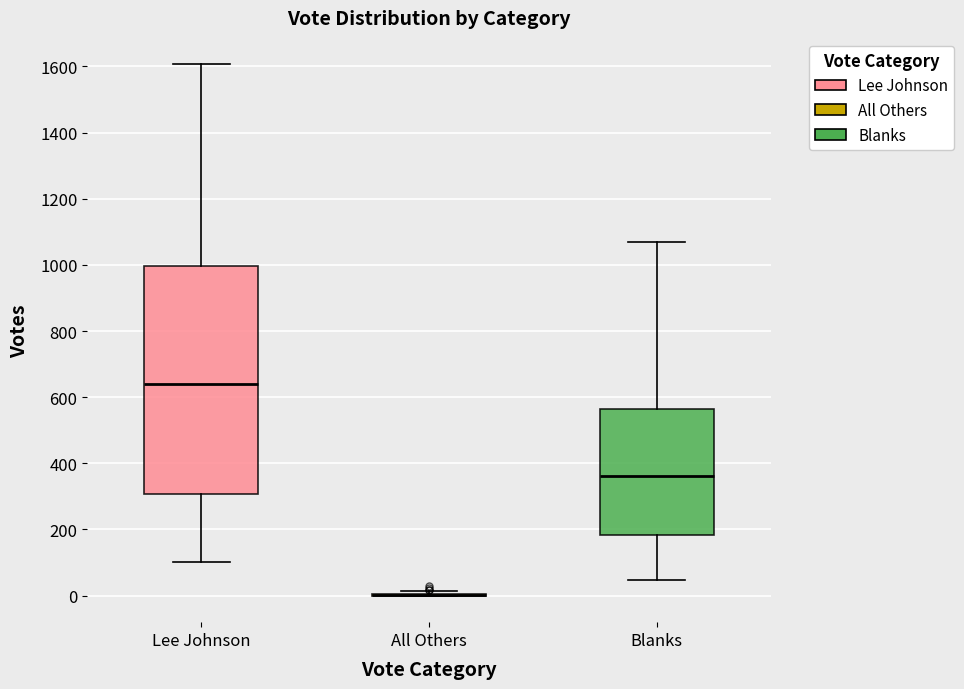

Reading left to right, transcribe this box plot: for each box, give where its median line is, the range the box spans, and where its two whiskers end, as read against the y-axis. The values are not printed on the chart, so give them approximately, as read against the axis.

Lee Johnson: median 640, box 300 to 1000, whiskers 100 to 1600
All Others: box collapsed to a line at 0, whiskers 0 to 20
Blanks: median 360, box 180 to 560, whiskers 40 to 1080